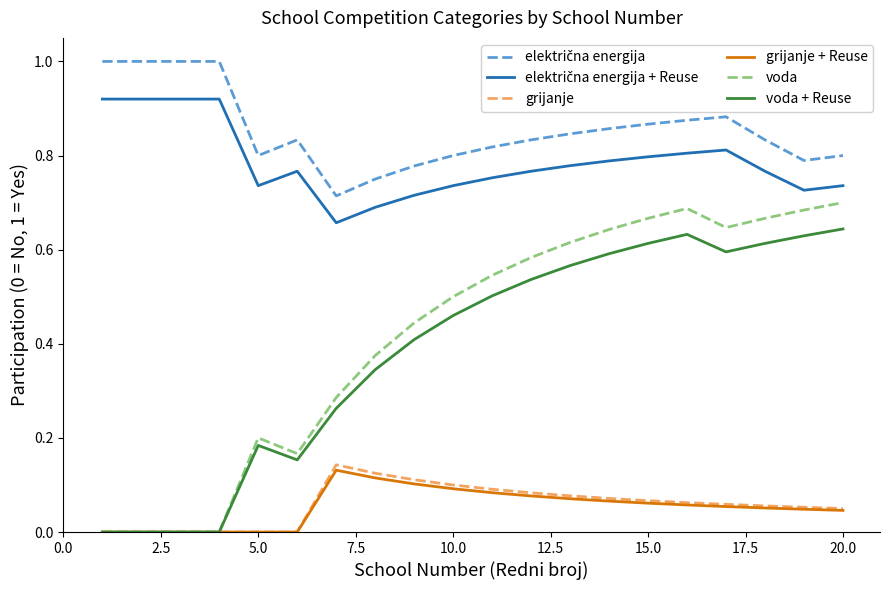

What is the greatest value displayed?

1.0